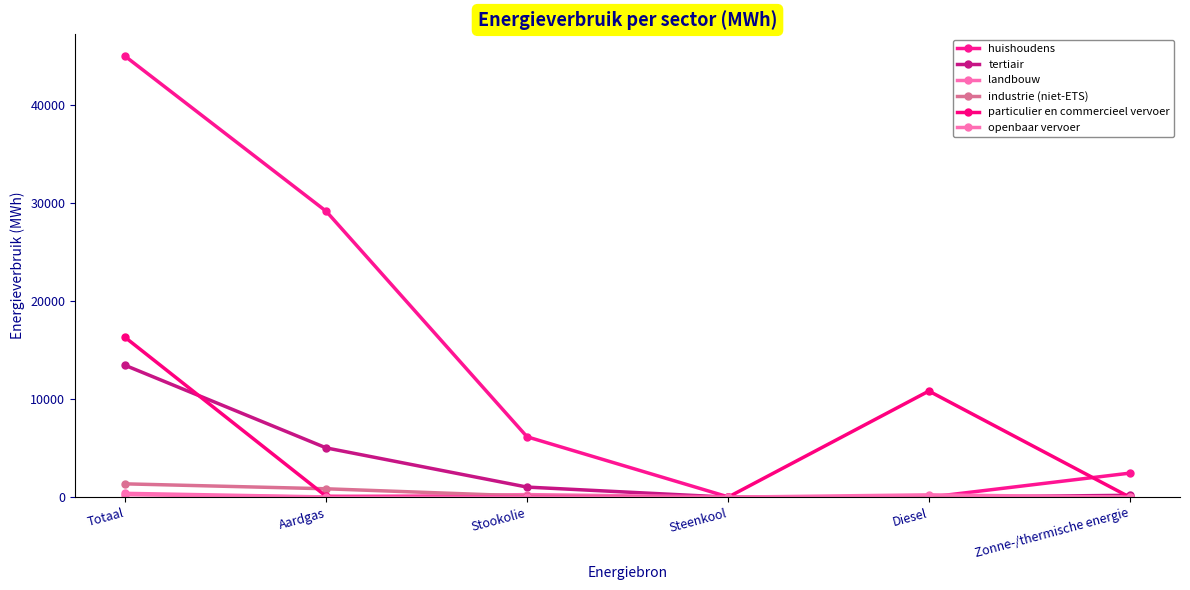

How many values in the tertiair series are below 1030?

3